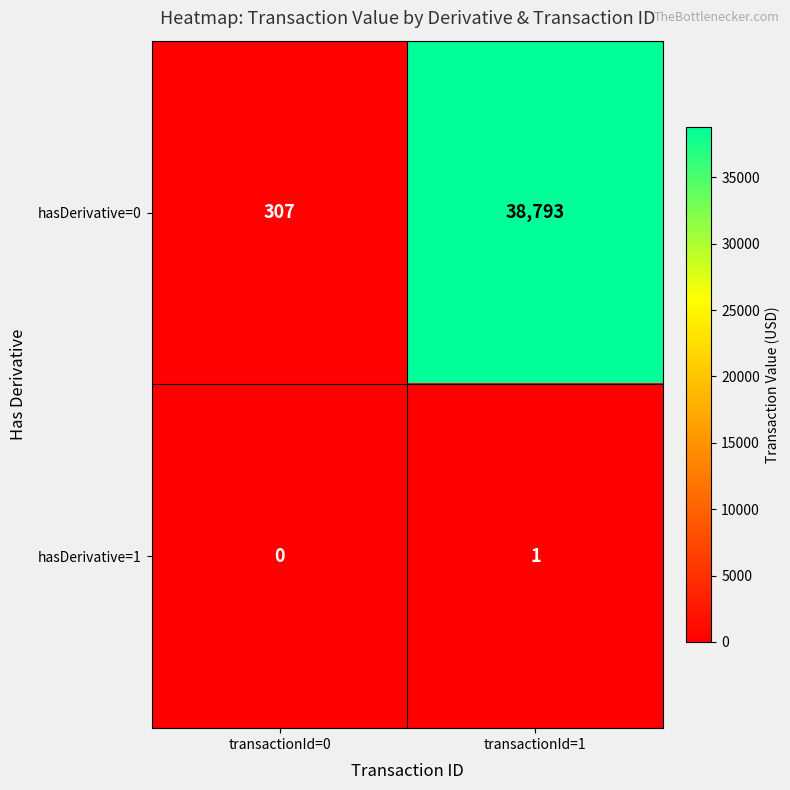

How many series are shown in this chart?

2